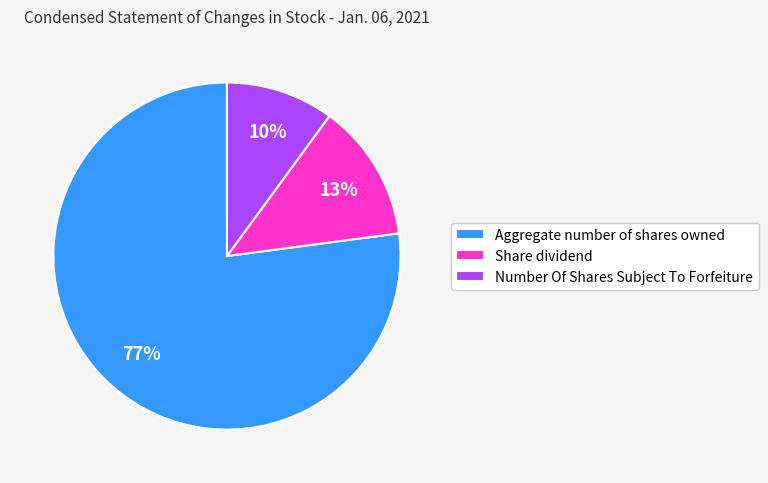

What percentage is the Share dividend slice, to the nearest percent?

13%